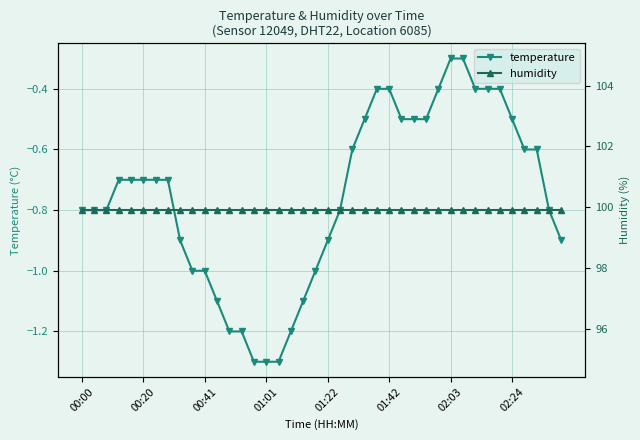

True or false: humidity has more than 0 interior local peaks.

False